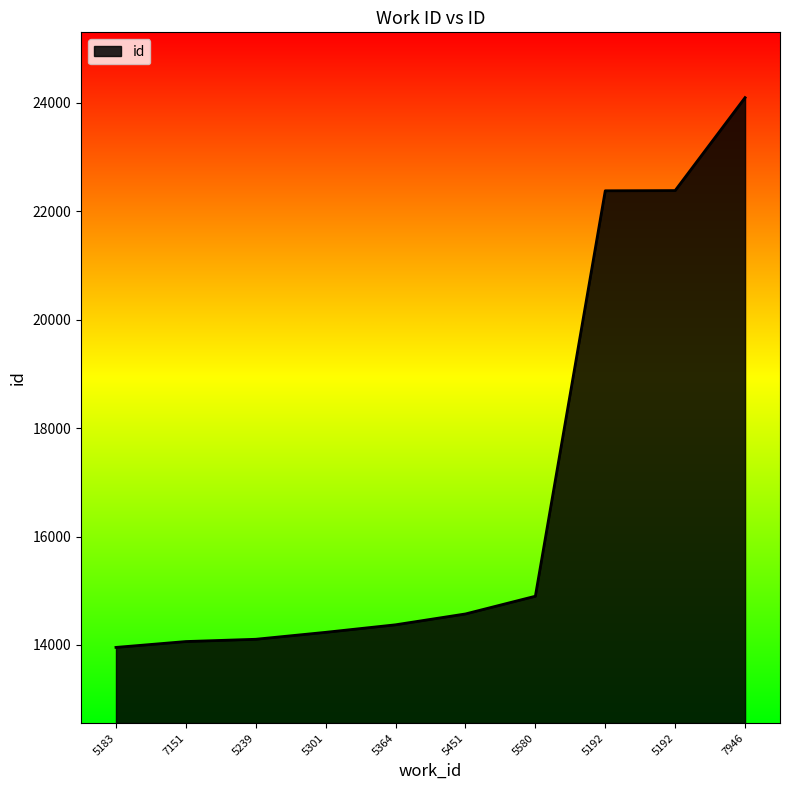

Which label corresponds to the smallest value in the chart?

5183